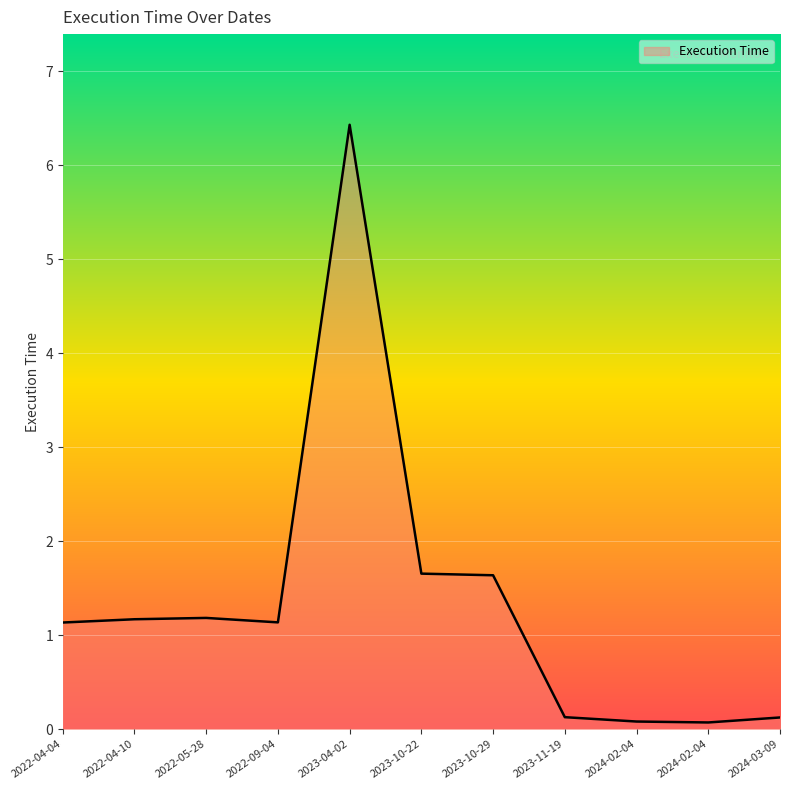

What is the difference between the values at 2024-02-04 and 2022-09-04?

1.1